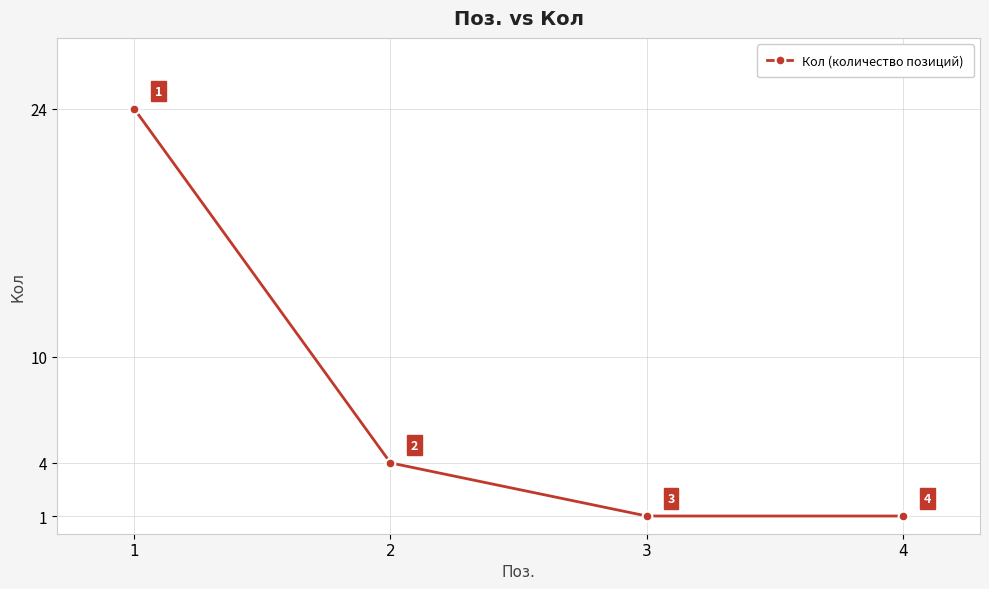

The value at 2 is 6. True or false?

False